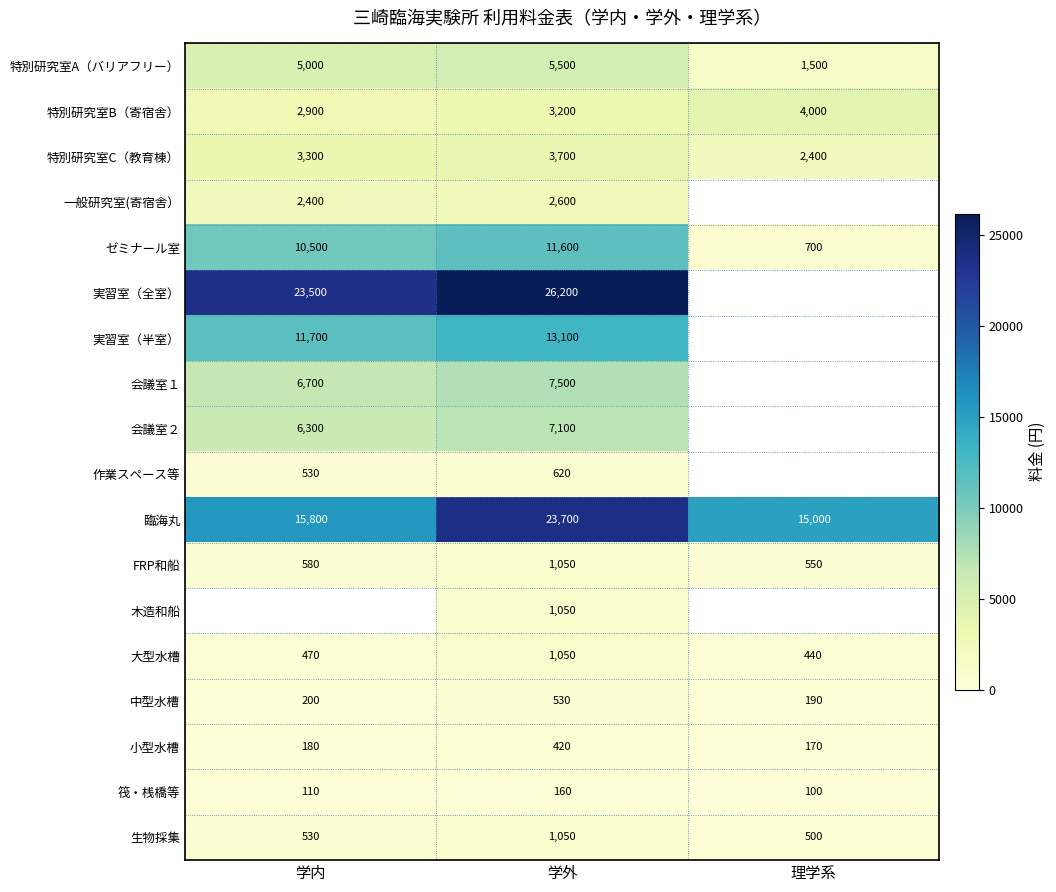

True or false: 実習室（全室） has a value of 35705 at 学内.

False